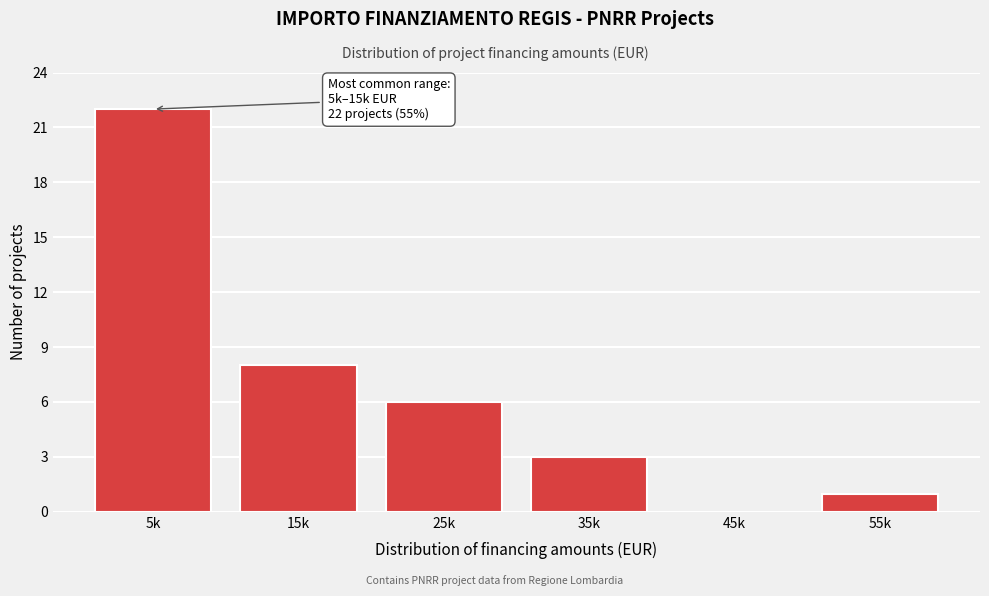

Reading right to left, transcribe all the data shown in this chart.

55k=1	45k=0	35k=3	25k=6	15k=8	5k=22